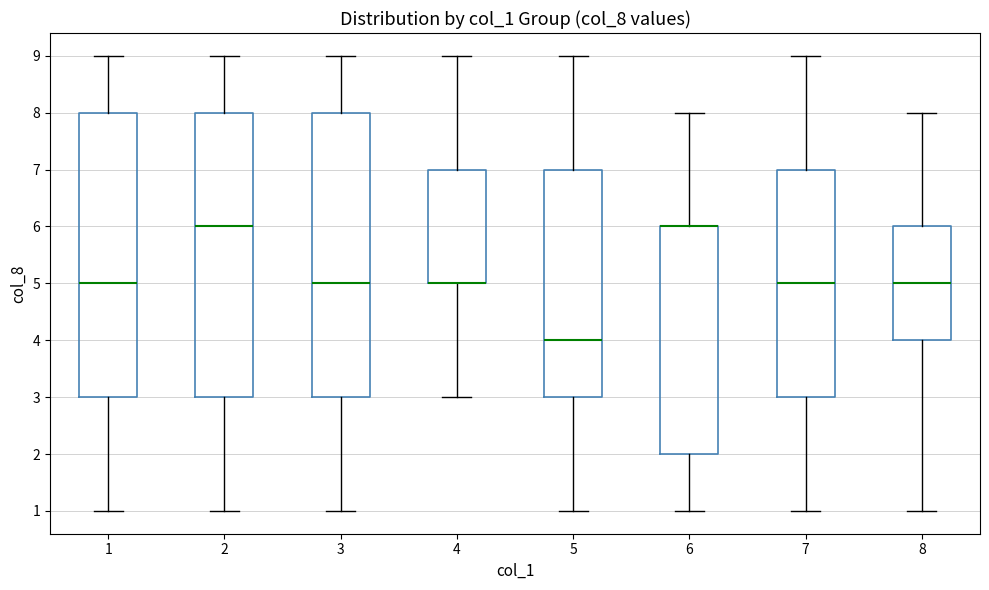

Reading left to right, transcribe this box plot: for each box, give where its median line is, the range the box spans, and where its two whiskers end, as read against the y-axis. The values are not printed on the chart, so give them approximately, as read against the axis.

1: median 5, box 3 to 8, whiskers 1 to 9
2: median 6, box 3 to 8, whiskers 1 to 9
3: median 5, box 3 to 8, whiskers 1 to 9
4: median 5 (drawn on the box's lower edge), box 5 to 7, whiskers 3 to 9
5: median 4, box 3 to 7, whiskers 1 to 9
6: median 6 (drawn on the box's upper edge), box 2 to 6, whiskers 1 to 8
7: median 5, box 3 to 7, whiskers 1 to 9
8: median 5, box 4 to 6, whiskers 1 to 8